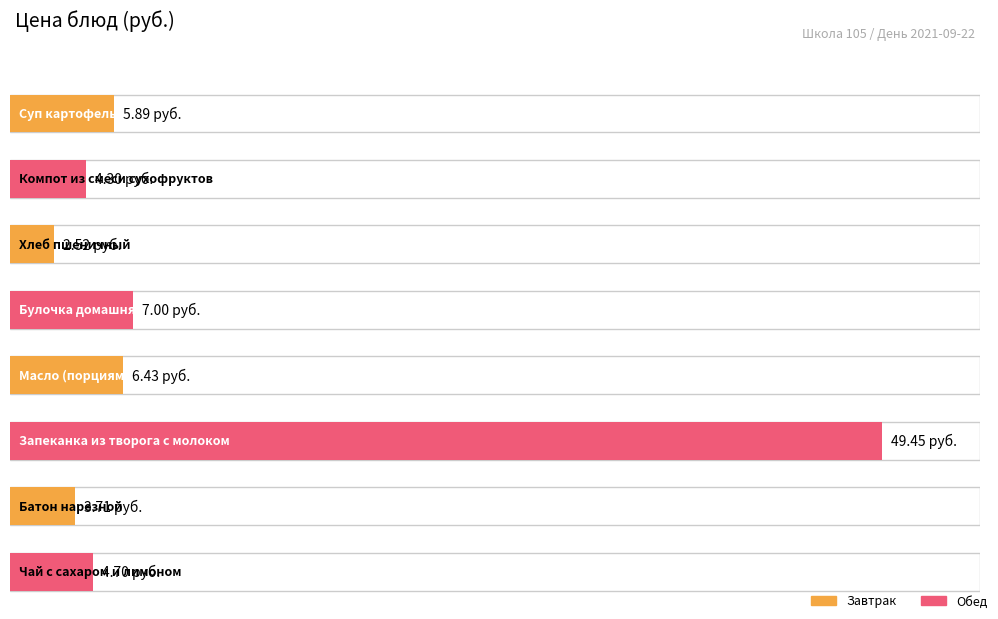

Where is the data nearest to the value 25?

Булочка домашняя